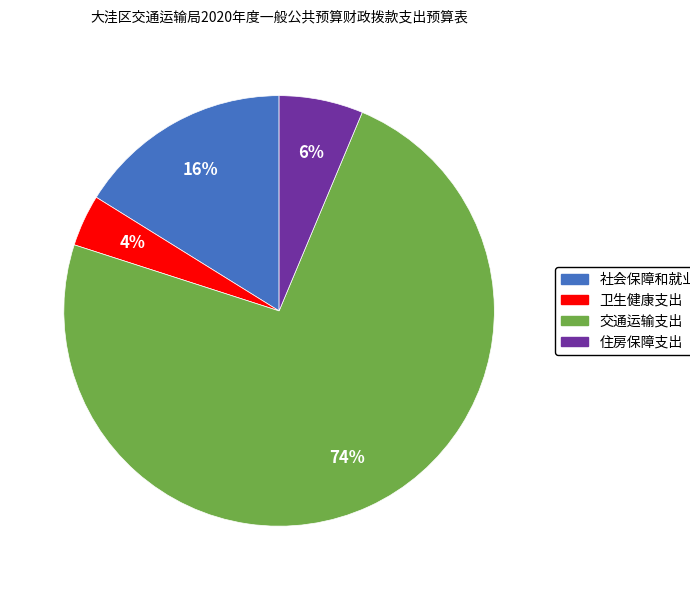

Count the number of slices in the pie.

4